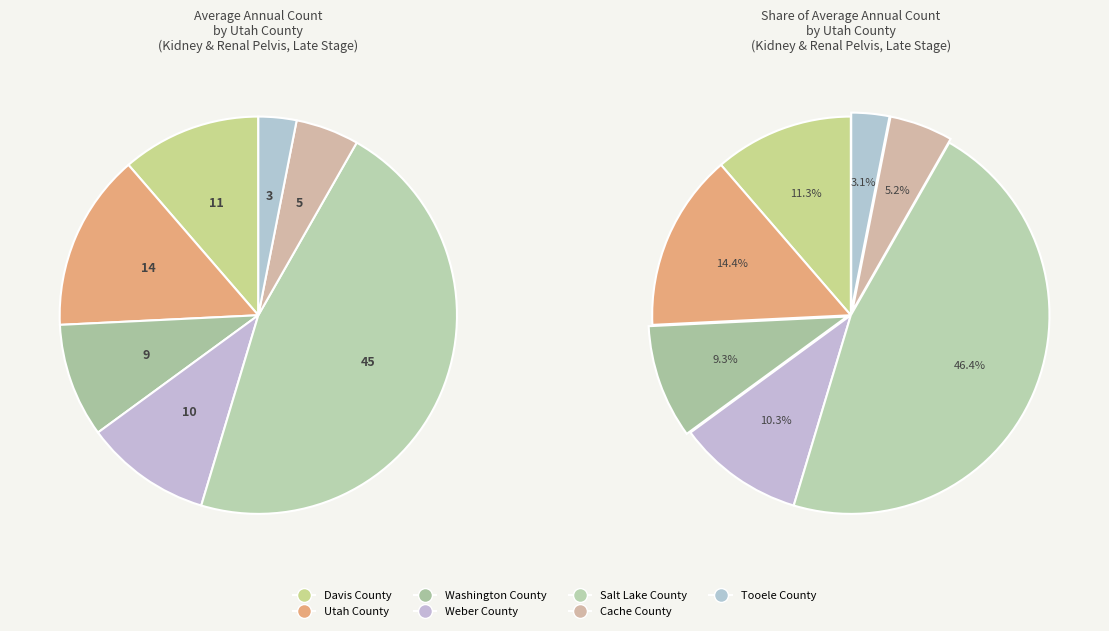

Is there a majority slice in this chart?

No